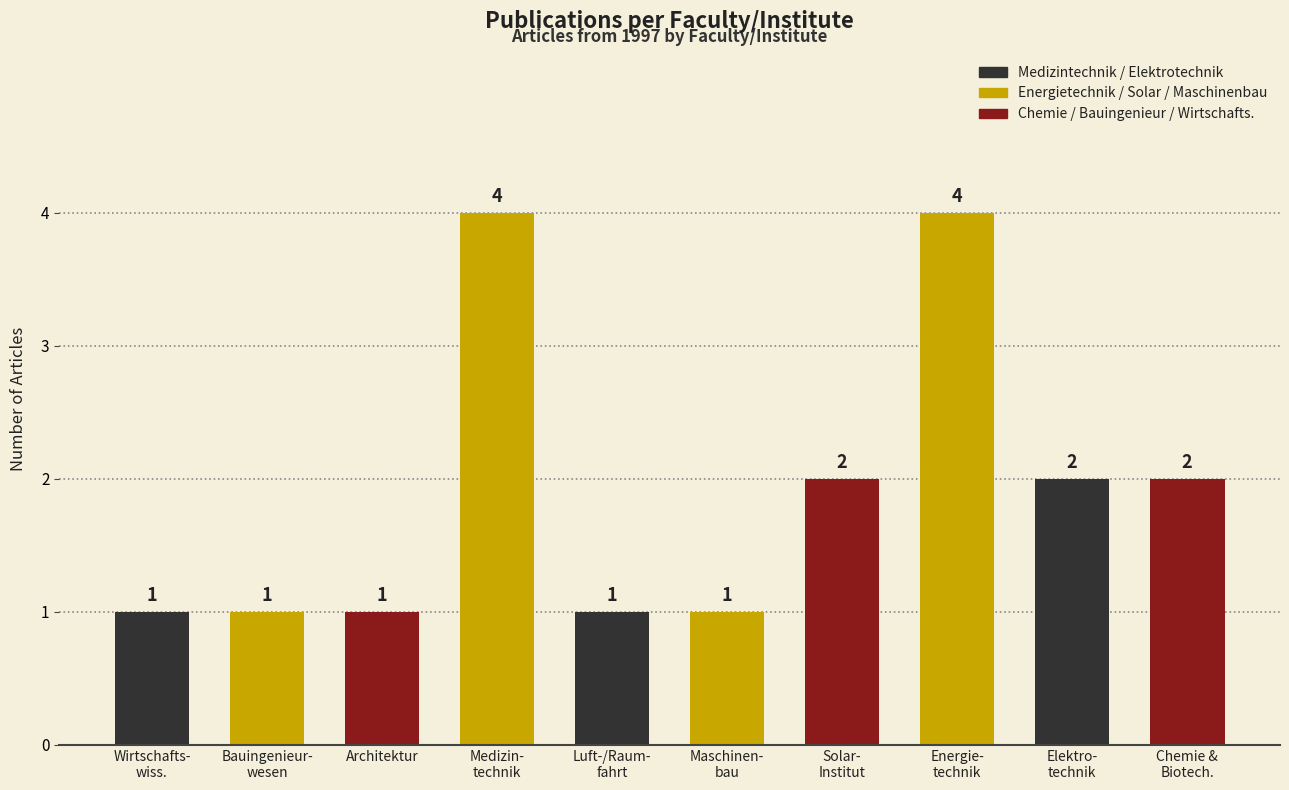

What is the maximum value shown in the chart?

4